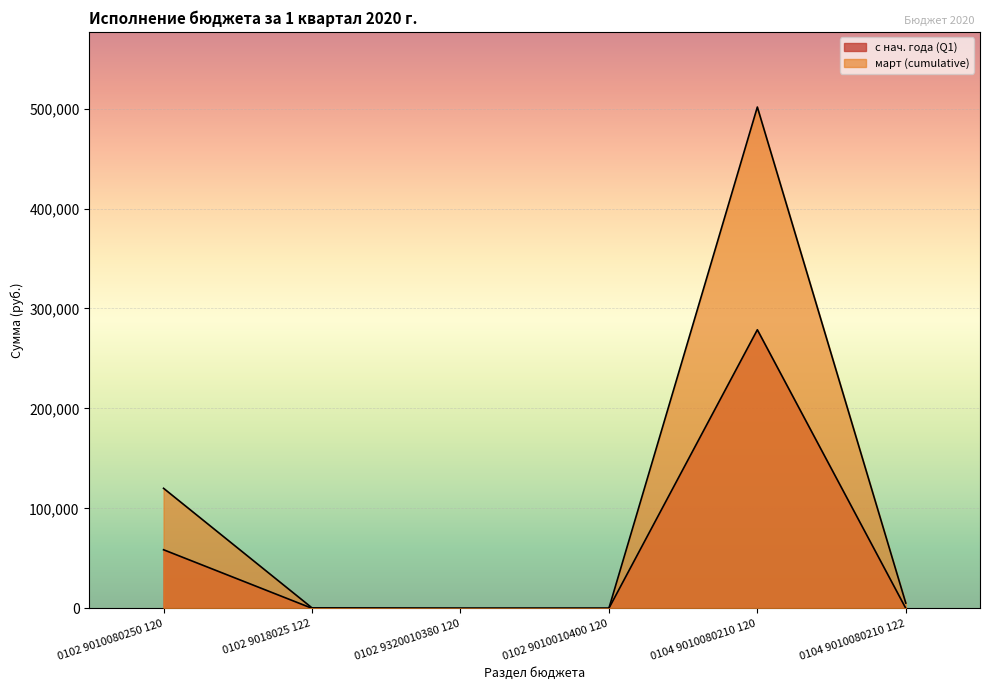

In март (cumulative), how many points are higher than both neighbors (excluding endpoints)?

1